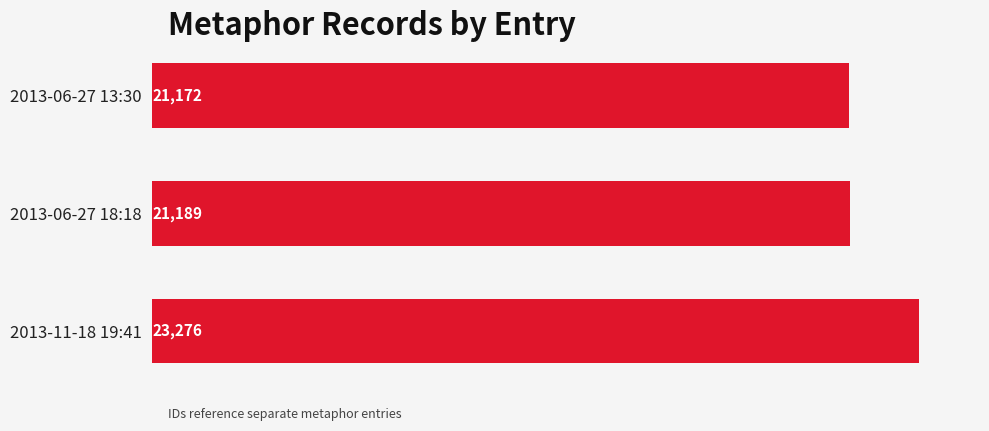

Does the chart contain stacked bars?

No